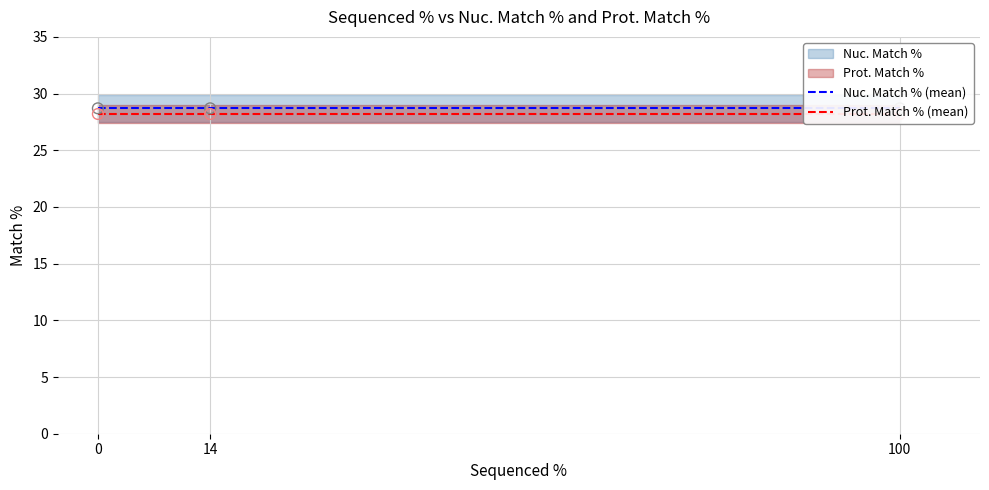

At how many categories does at least one series exceed 28?

3